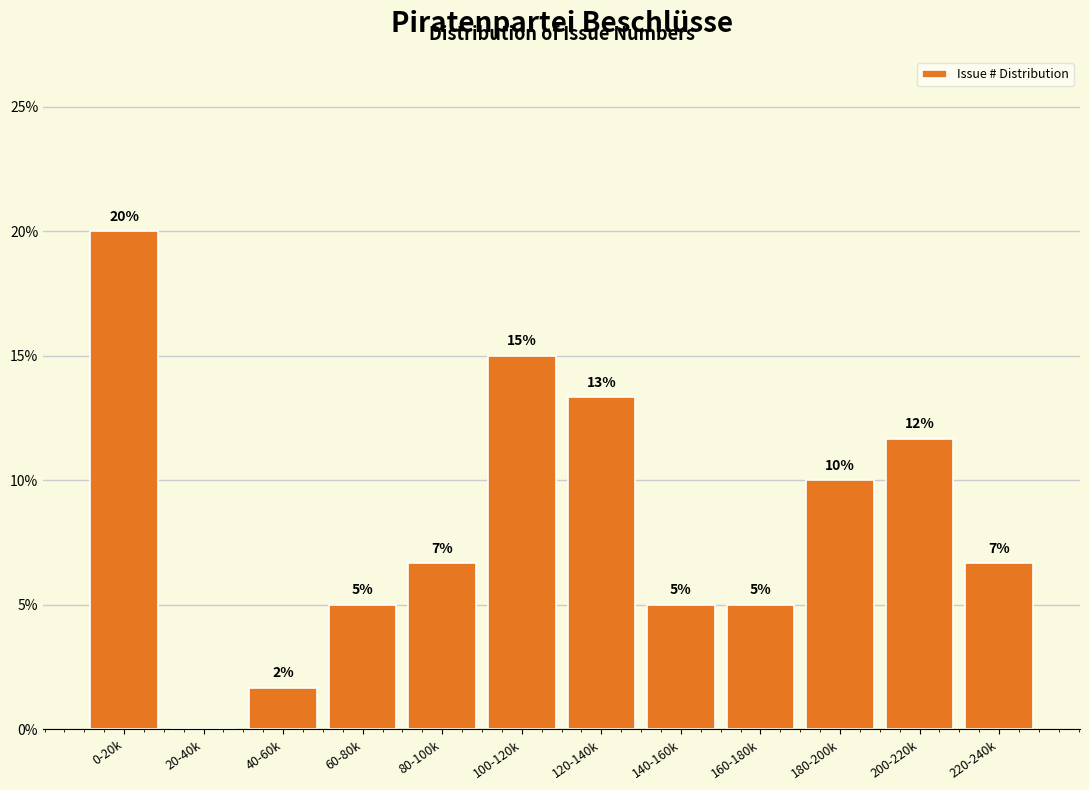

What is the greatest value displayed?

20.0